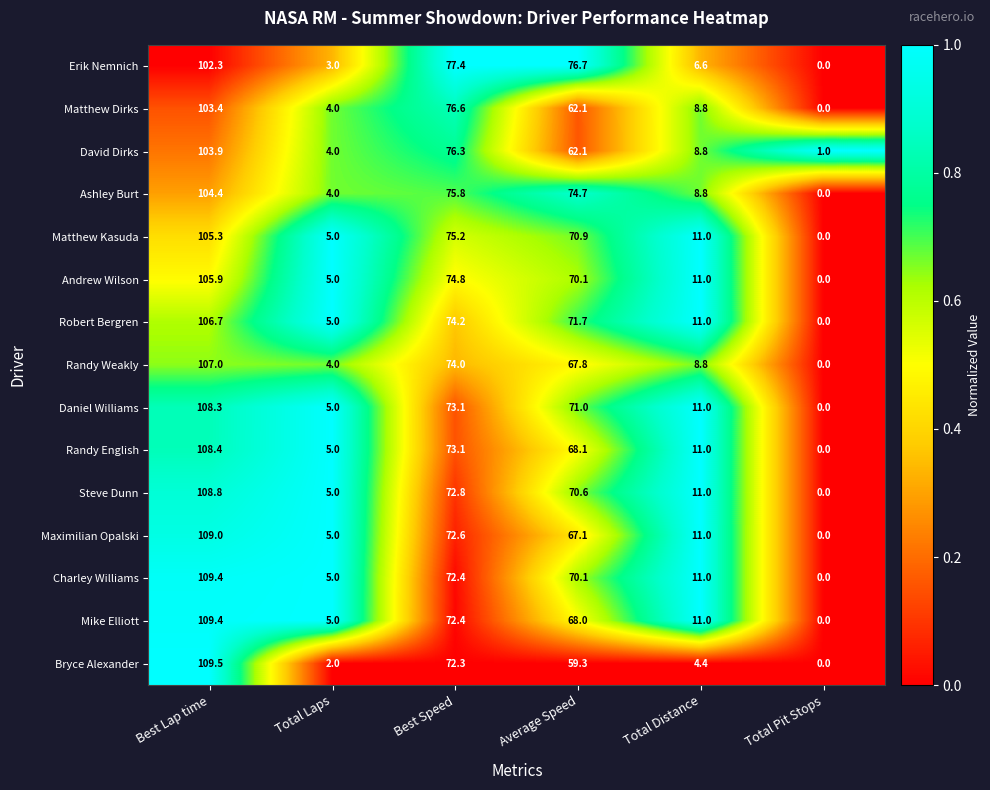

At how many categories does at least one series exceed 0?

6